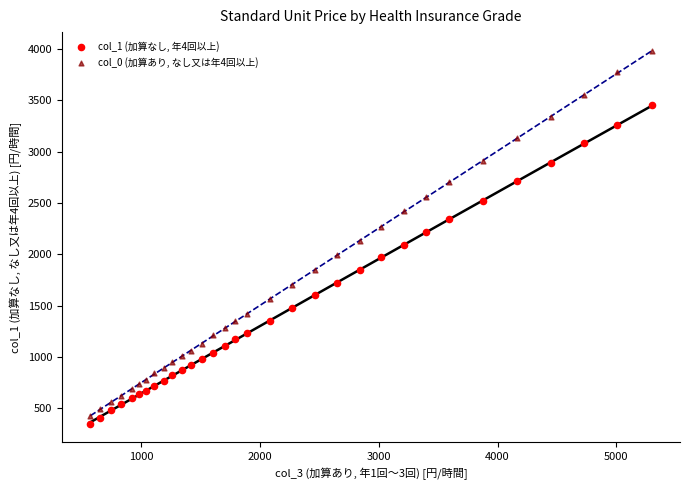

Across all data points, what is the range of Y values (max minus min)?

3630